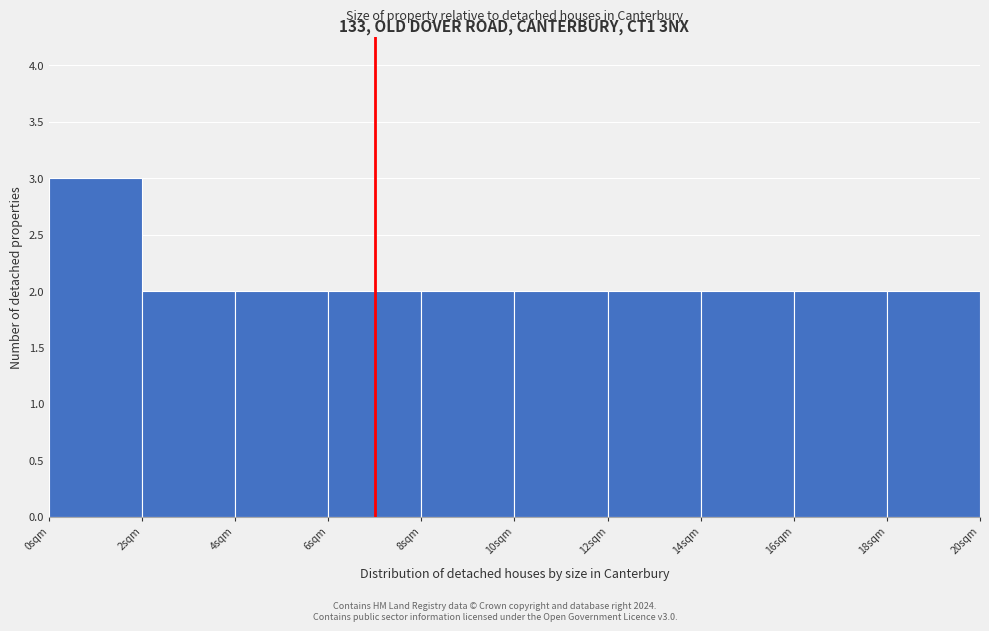

Which range on the x-axis has the tallest bar?

0 to 2